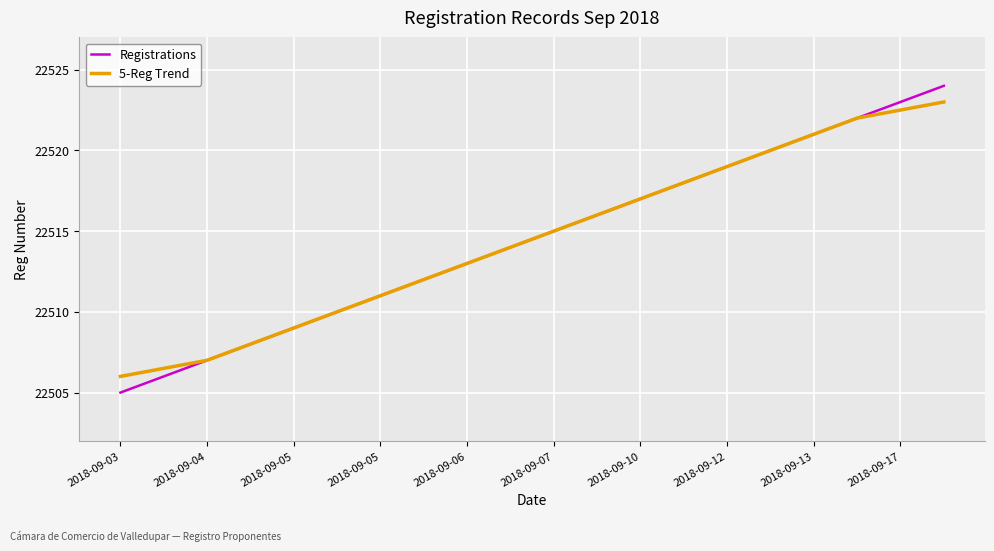

What is the maximum value for Registrations?

22524.0